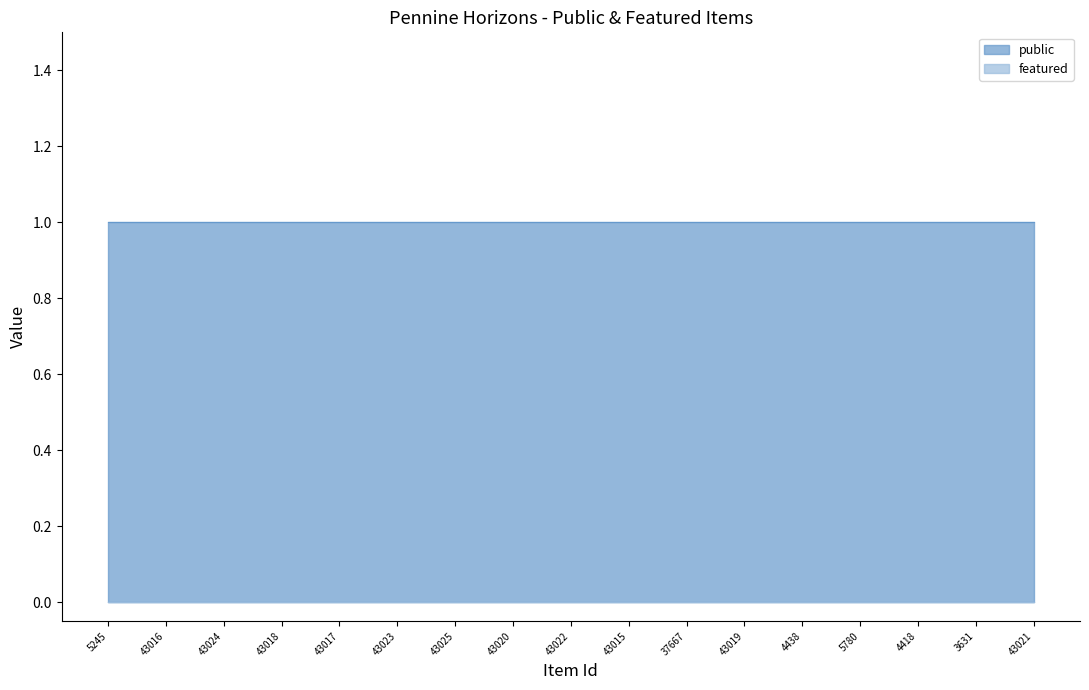

Does the chart display data point markers on the line(s)?

No